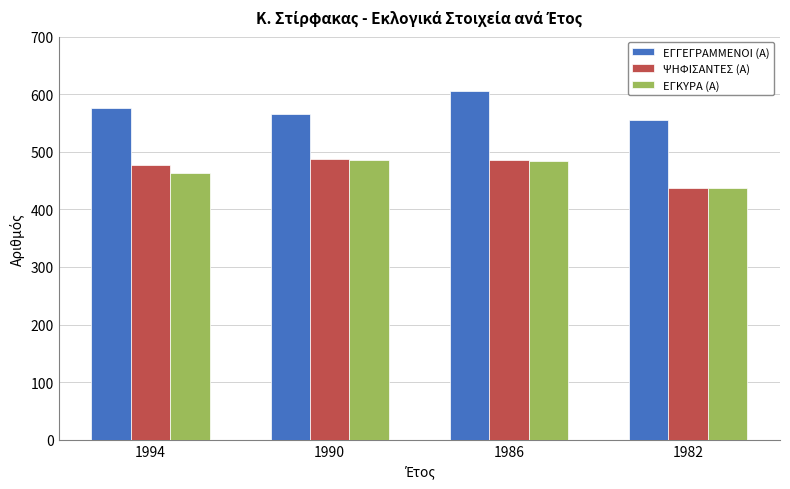

Which series has the largest total across all categories?

ΕΓΓΕΓΡΑΜΜΕΝΟΙ (Α)